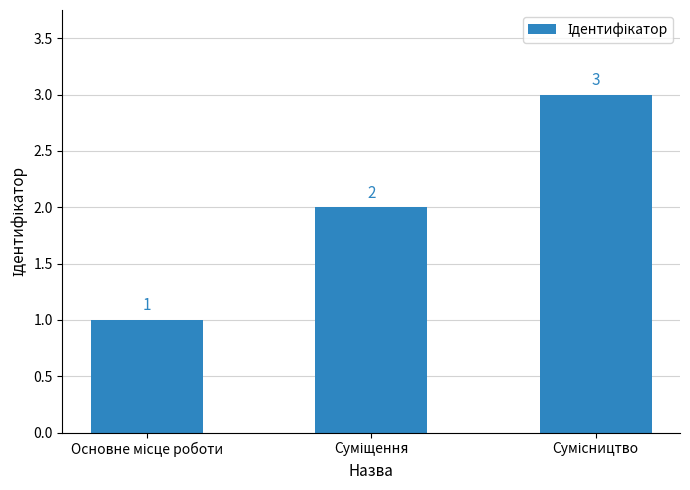

What is the maximum value shown in the chart?

3